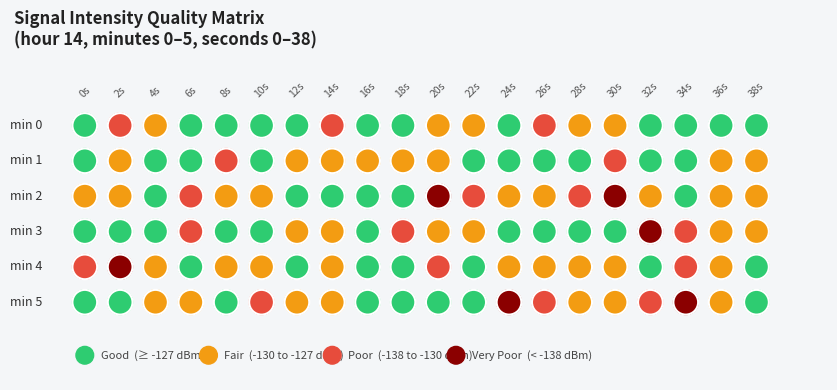

Count the number of categories in the chart.

20